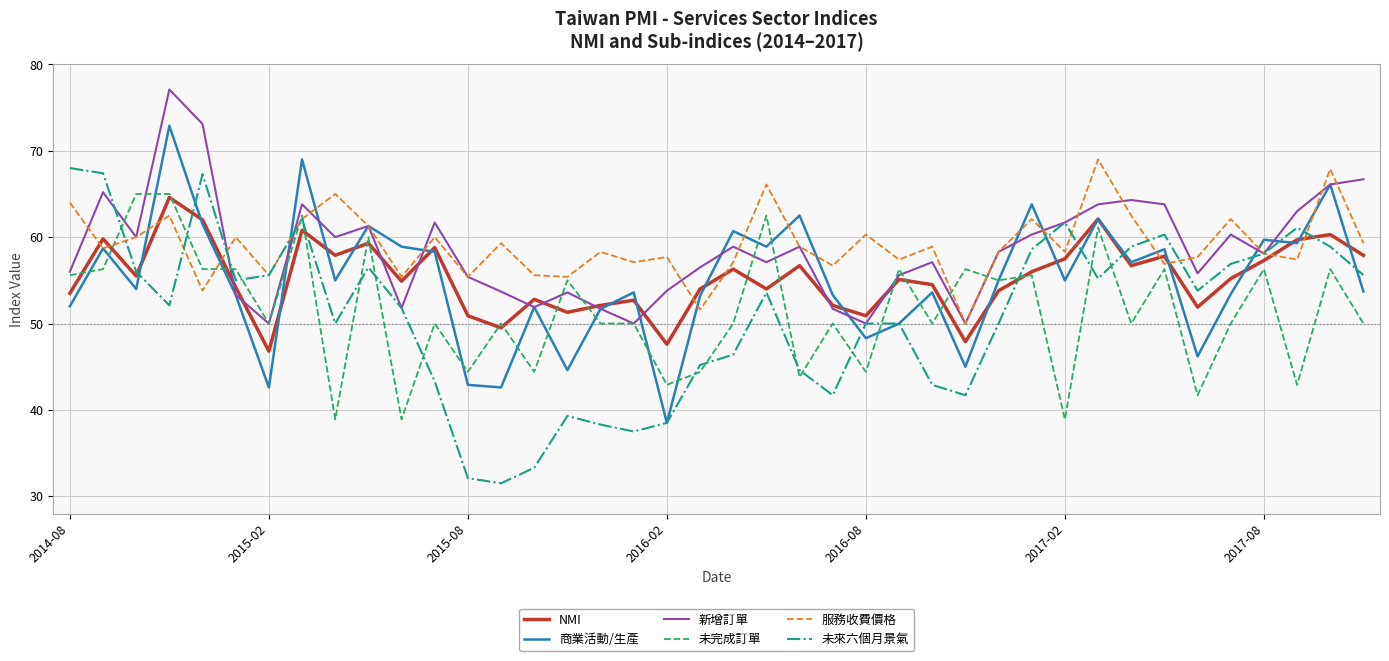

What is the lowest value of the 未完成訂單 series?

38.9